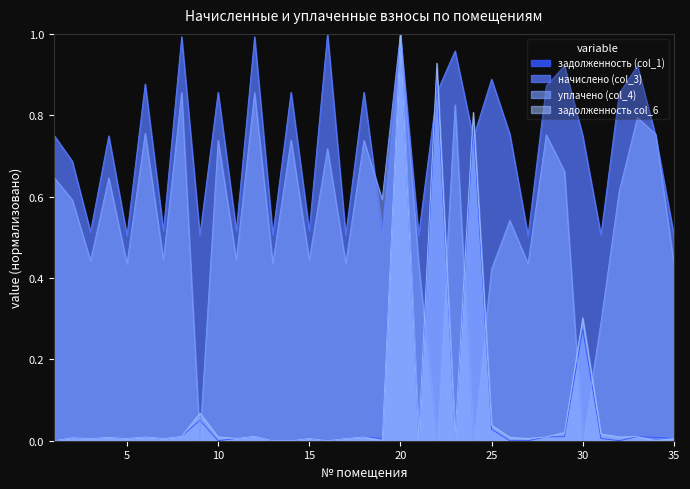

List the series in order of their peak value, lowest first.

задолженность (col_1), начислено (col_3), уплачено (col_4), задолженность col_6